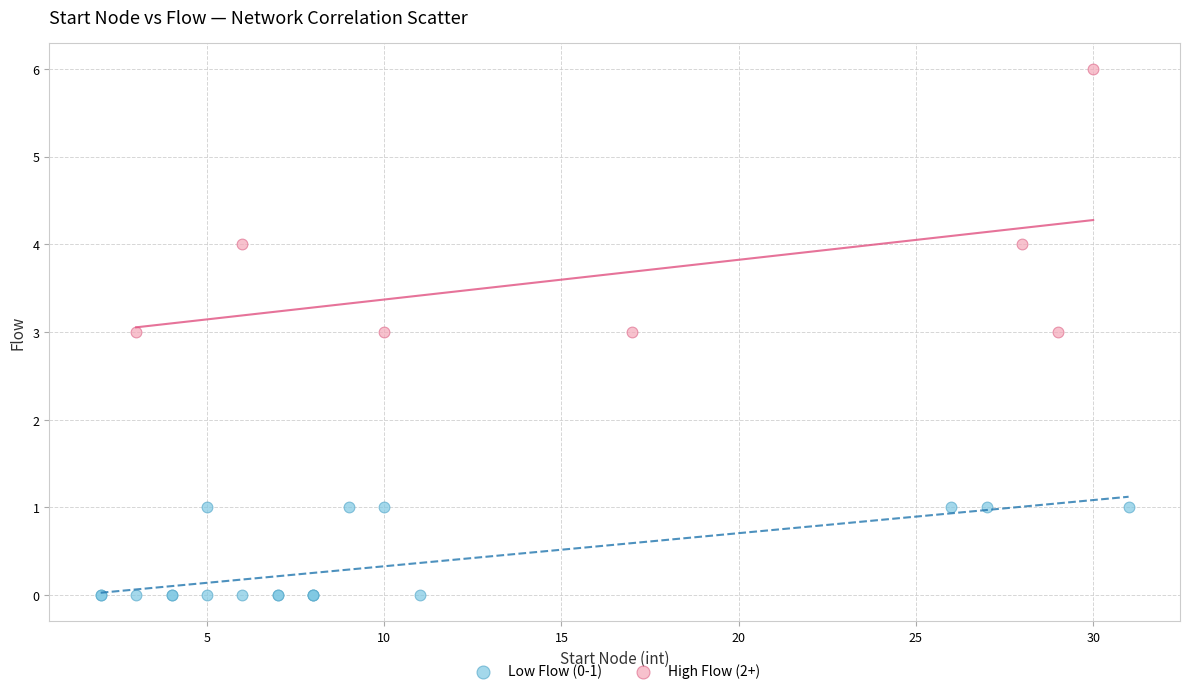

Which series has the widest spread of Y values?

High Flow (2+)